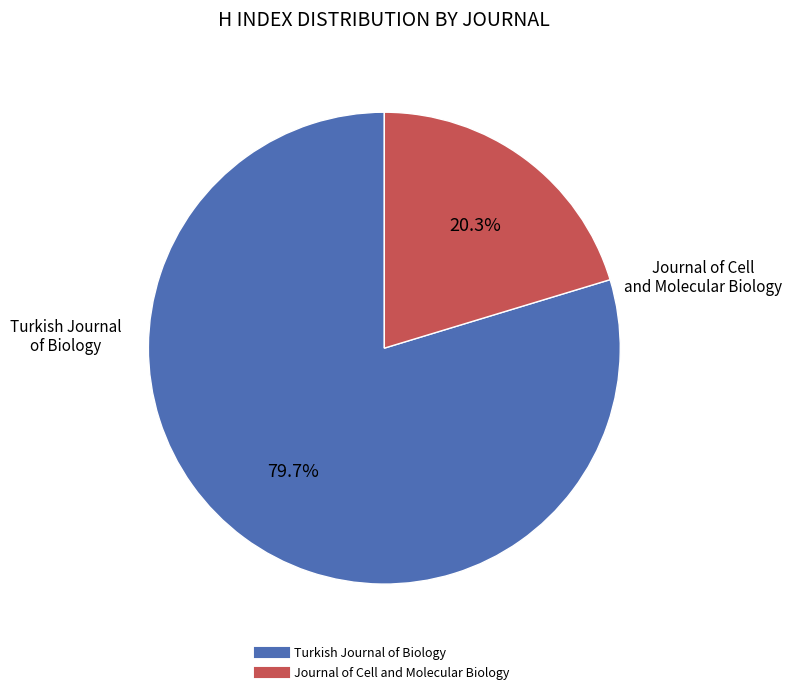

What is the smallest slice in the pie chart?

Journal of Cell and Molecular Biology